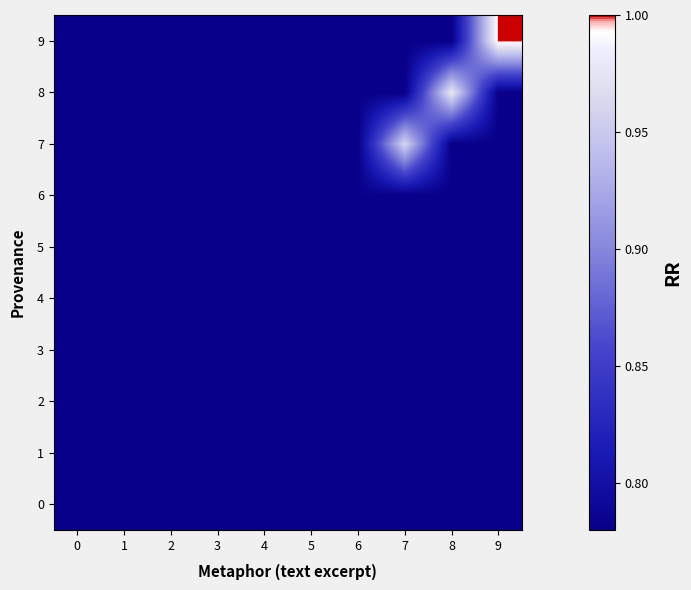

Reading right to left, transcribe all the data shown in this chart.

0: 9=0.8	8=0.8	7=0.8	6=0.8	5=0.8	4=0.8	3=0.8	2=0.8	1=0.8	0=0.8
1: 9=0.8	8=0.8	7=0.8	6=0.8	5=0.8	4=0.8	3=0.8	2=0.8	1=0.8	0=0.8
2: 9=0.8	8=0.8	7=0.8	6=0.8	5=0.8	4=0.8	3=0.8	2=0.8	1=0.8	0=0.8
3: 9=0.8	8=0.8	7=0.8	6=0.8	5=0.8	4=0.8	3=0.8	2=0.8	1=0.8	0=0.8
4: 9=0.8	8=0.8	7=0.8	6=0.8	5=0.8	4=0.8	3=0.8	2=0.8	1=0.8	0=0.8
5: 9=0.8	8=0.8	7=0.8	6=0.8	5=0.8	4=0.8	3=0.8	2=0.8	1=0.8	0=0.8
6: 9=0.8	8=0.8	7=0.8	6=0.8	5=0.8	4=0.8	3=0.8	2=0.8	1=0.8	0=0.8
7: 9=0.8	8=0.8	7=1.0	6=0.8	5=0.8	4=0.8	3=0.8	2=0.8	1=0.8	0=0.8
8: 9=0.8	8=1.0	7=0.8	6=0.8	5=0.8	4=0.8	3=0.8	2=0.8	1=0.8	0=0.8
9: 9=1.0	8=0.8	7=0.8	6=0.8	5=0.8	4=0.8	3=0.8	2=0.8	1=0.8	0=0.8